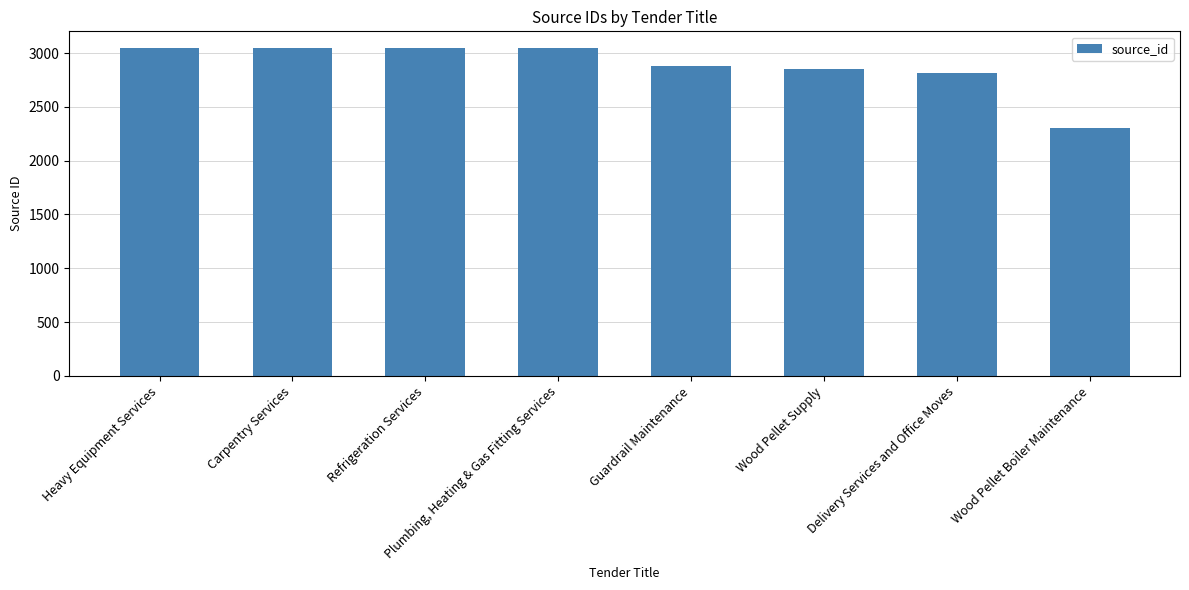

How many values are below 3046?

4